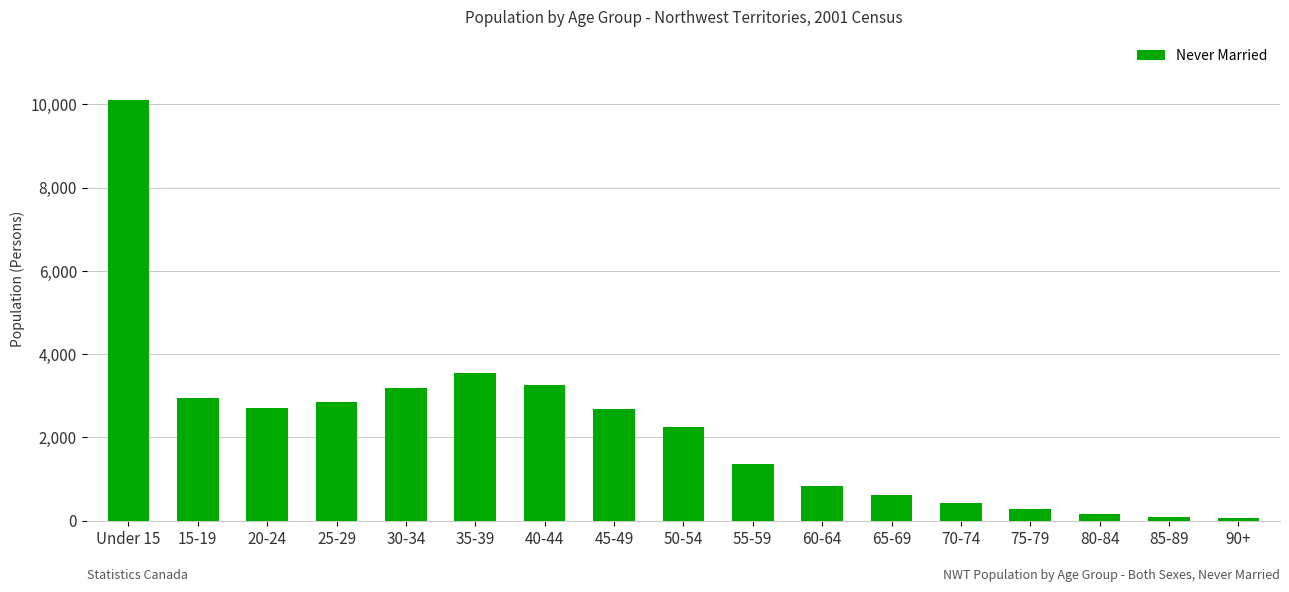

What is the average value?

2198